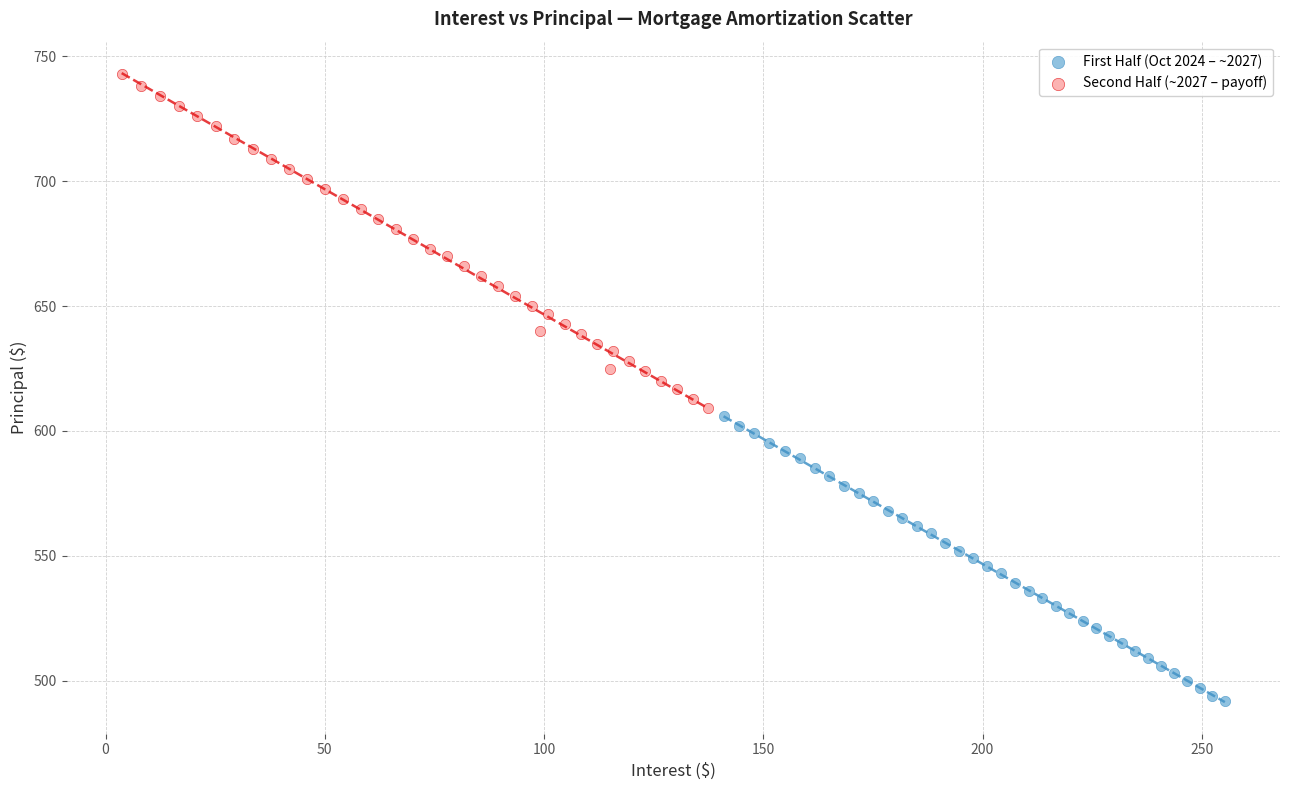

What are all the series names shown in the legend?

First Half (Oct 2024 – ~2027), Second Half (~2027 – payoff)